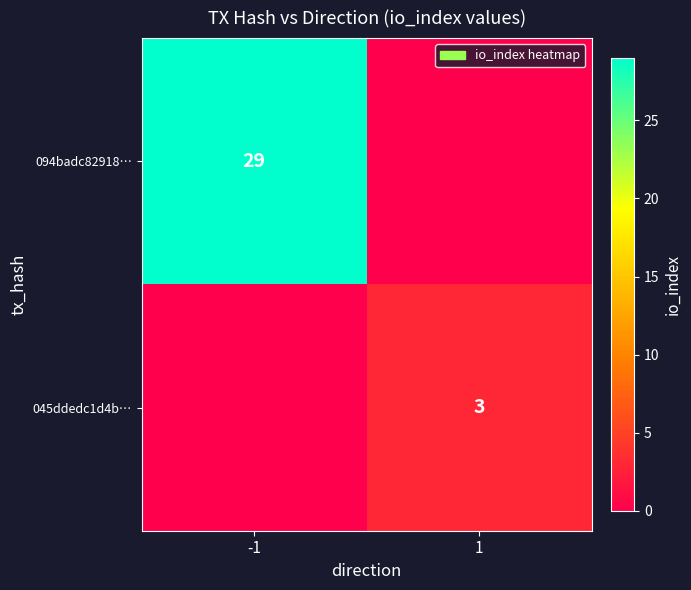

Is it true that 045ddedc1d4b… equals 3 at 1?

True